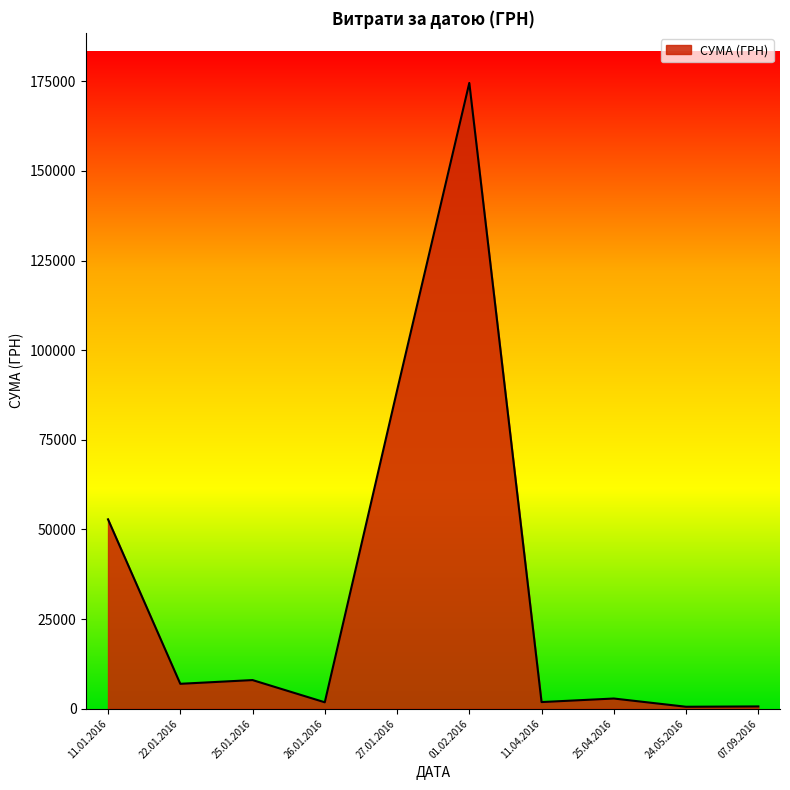

Approximately how many times larger is the value at 11.01.2016 compared to 11.04.2016?

28.4